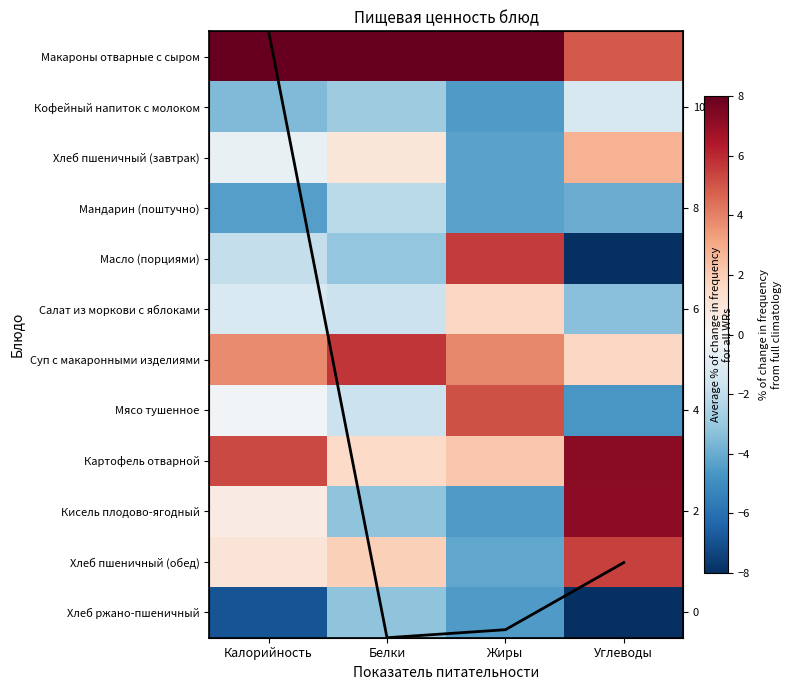

How many negative values does the Кисель плодово-ягодный series have?

2